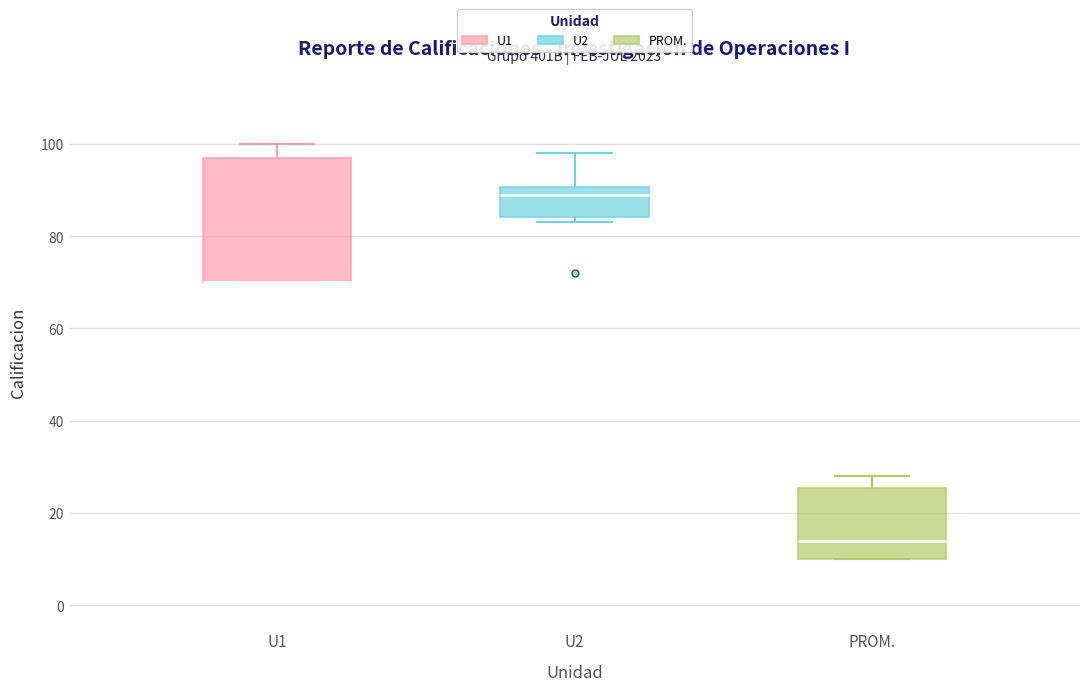

Reading left to right, transcribe this box plot: for each box, give where its median line is, the range the box spans, and where its two whiskers end, as read against the y-axis. The values are not printed on the chart, so give them approximately, as read against the axis.

U1: median 70 (drawn on the box's lower edge), box 70 to 96, whiskers 70 to 100
U2: median 90 (just below the box's upper edge), box 84 to 90, whiskers 84 (just below the box's lower edge) to 98
PROM.: median 14, box 10 to 26, whiskers 10 to 28